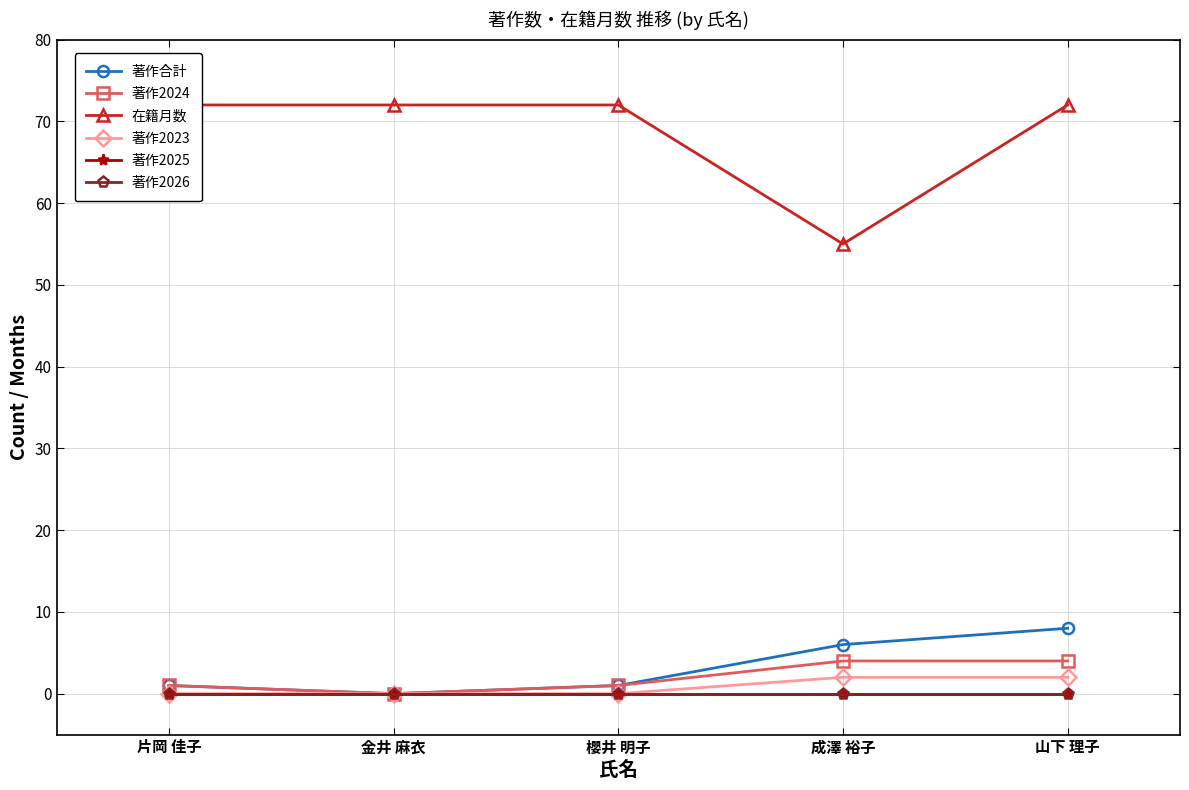

What is the value of the 在籍月数 point at the 4th from the left?

55